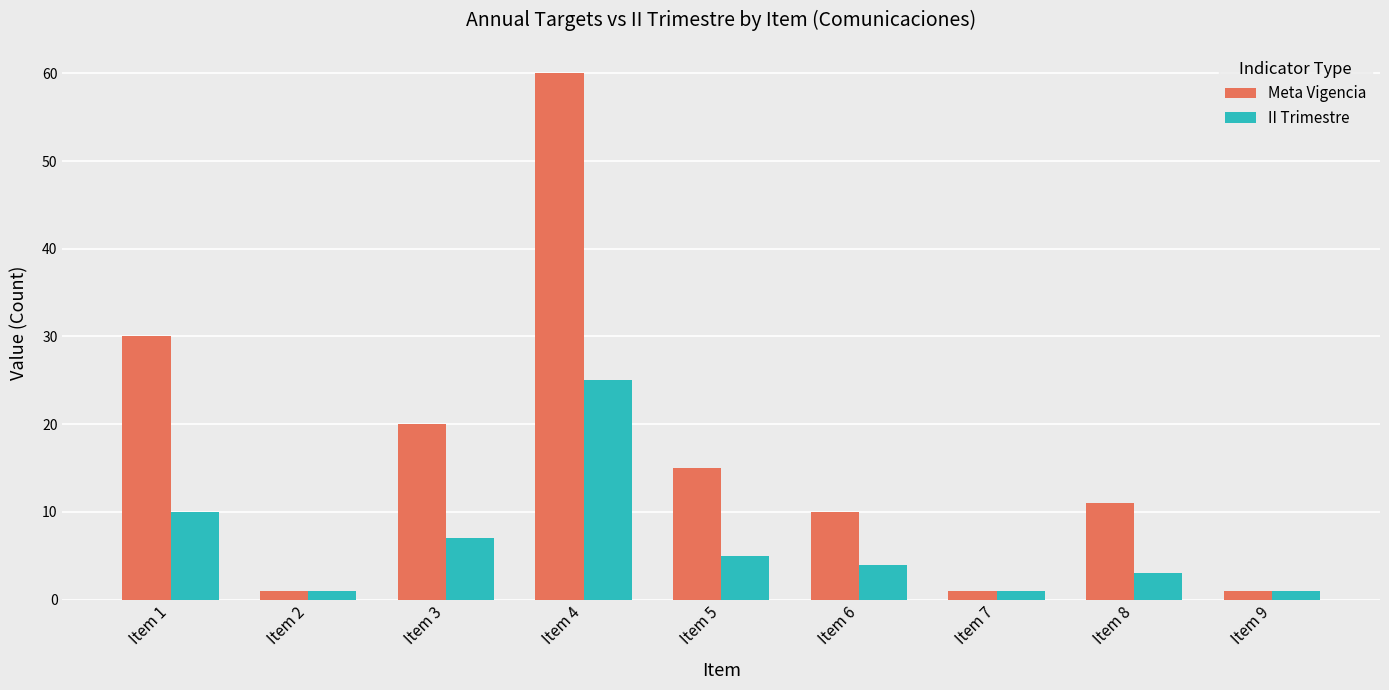

Reading left to right, list all the values displayed in this chart.

Meta Vigencia: Item 1=30	Item 2=1	Item 3=20	Item 4=60	Item 5=15	Item 6=10	Item 7=1	Item 8=11	Item 9=1
II Trimestre: Item 1=10	Item 2=1	Item 3=7	Item 4=25	Item 5=5	Item 6=4	Item 7=1	Item 8=3	Item 9=1